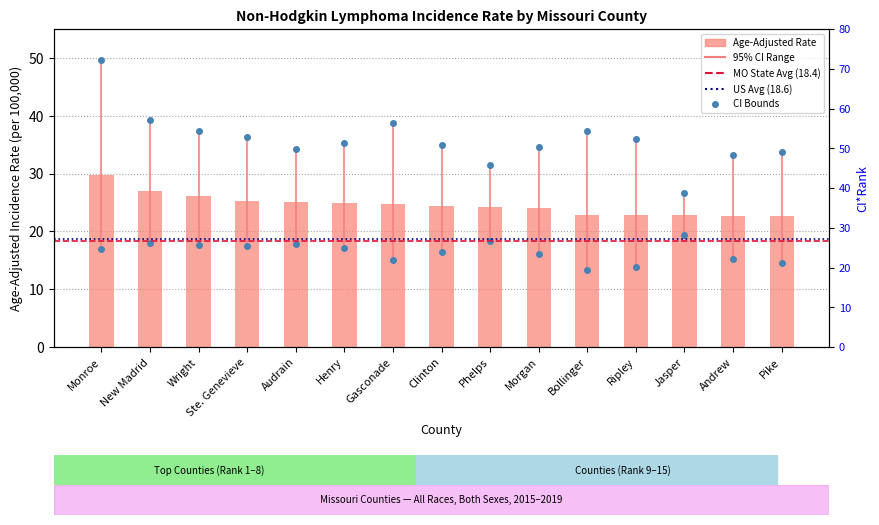

Reading right to left, what are all the values shown in this chart?

Pike=22.6	Andrew=22.7	Jasper=22.8	Ripley=22.8	Bollinger=22.9	Morgan=24.0	Phelps=24.2	Clinton=24.4	Gasconade=24.7	Henry=24.9	Audrain=25.0	Ste. Genevieve=25.3	Wright=26.1	New Madrid=27.0	Monroe=29.8